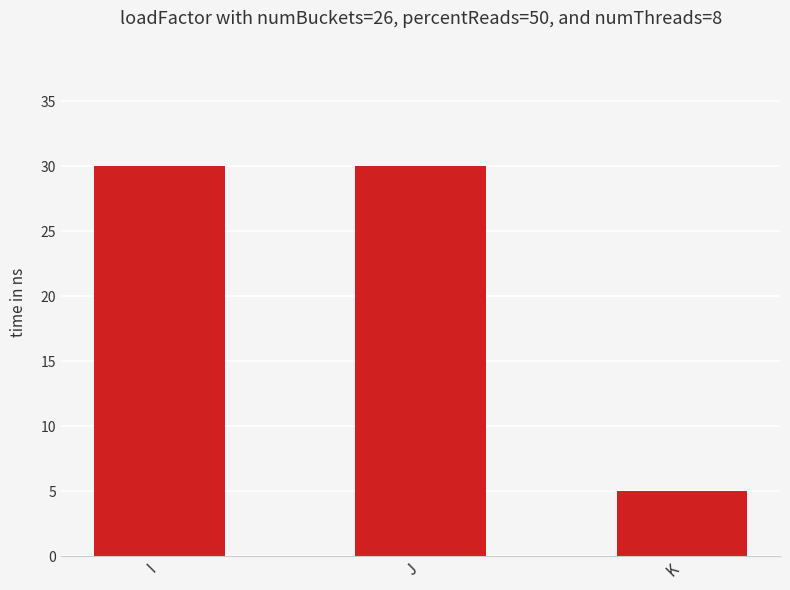

Is it true that the value at K is 7?

False